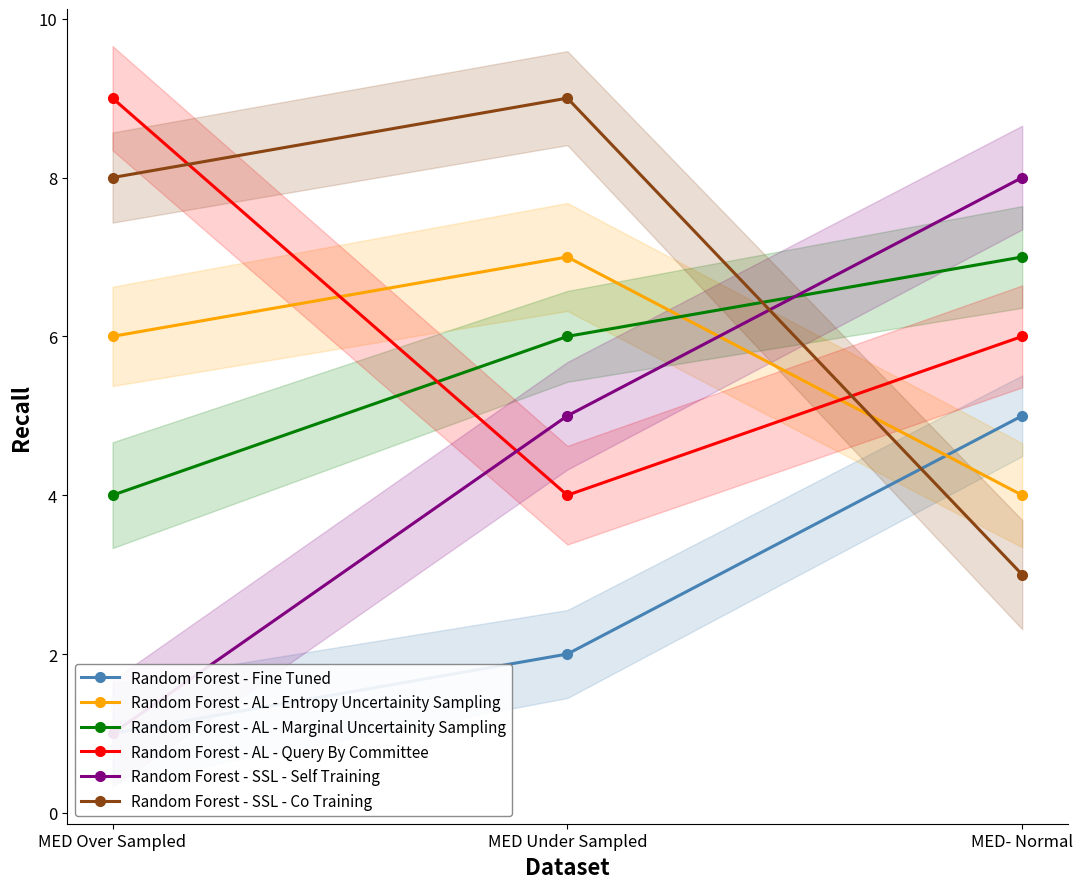

At MED Over Sampled, list the series in order from smallest to largest.

Random Forest - Fine Tuned, Random Forest - SSL - Self Training, Random Forest - AL - Marginal Uncertainity Sampling, Random Forest - AL - Entropy Uncertainity Sampling, Random Forest - SSL - Co Training, Random Forest - AL - Query By Committee